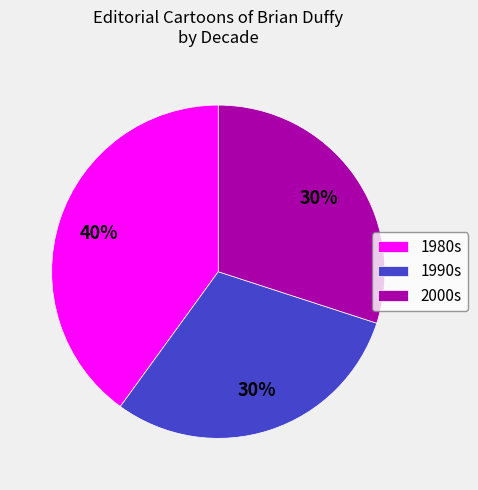

Does 2000s account for over 50% of the chart?

No